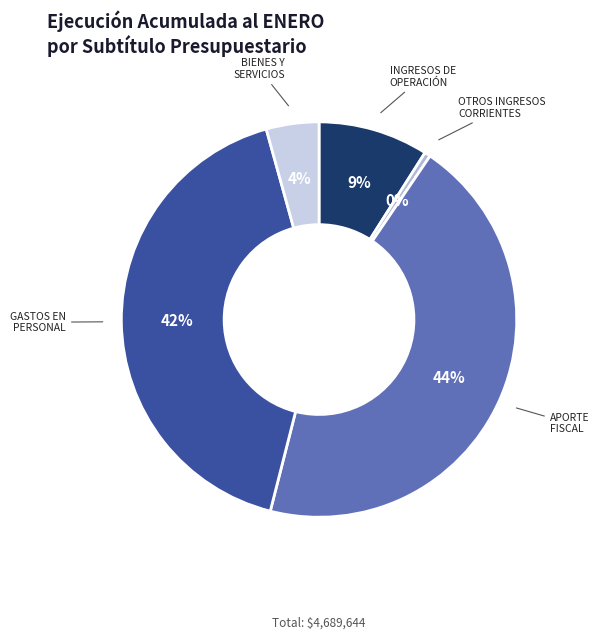

Which slice is the largest?

APORTE FISCAL